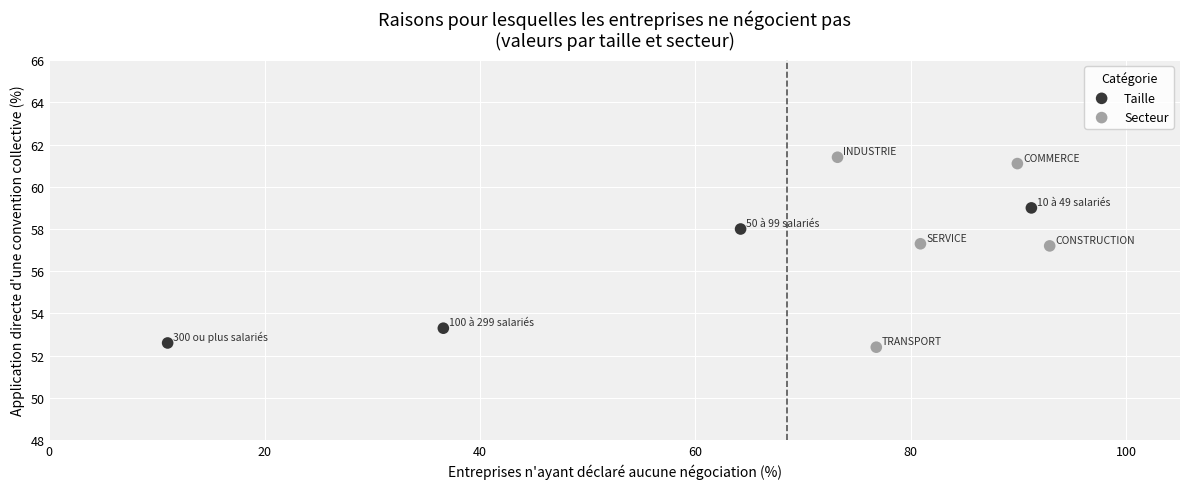

Which series reaches the minimum Y coordinate?

Secteur